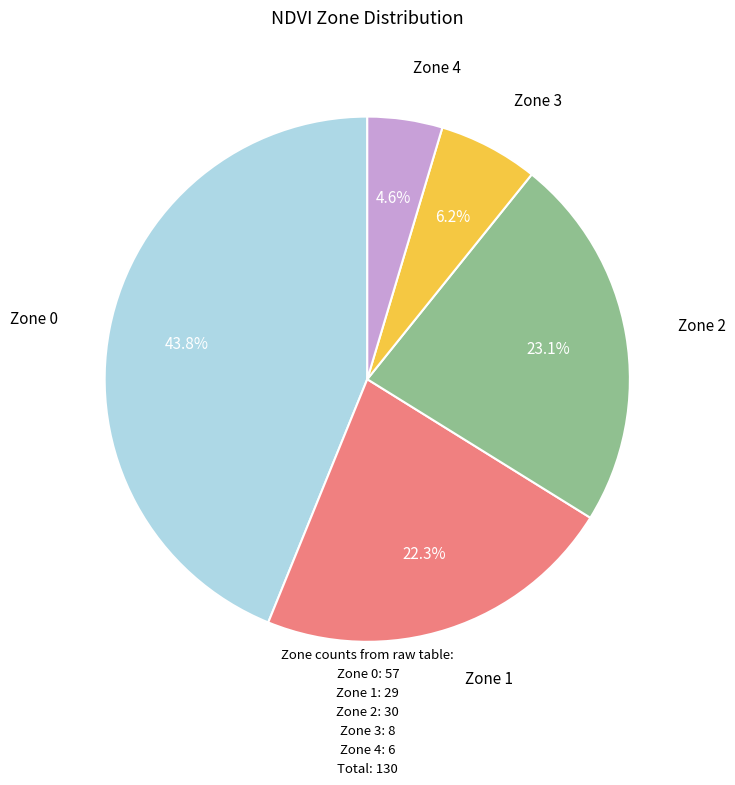

To the nearest percent, what is the difference between the largest and smallest slice percentages?

39%